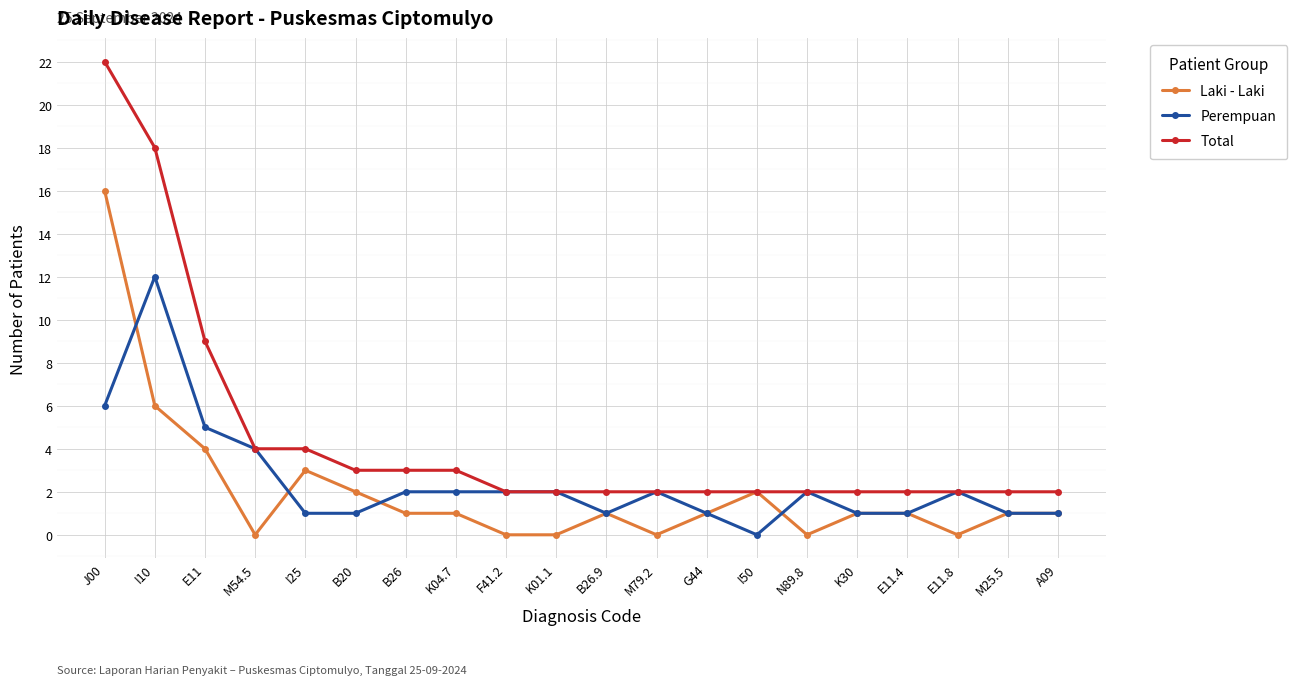

Is the value of Total at F41.2 greater than the value of Laki - Laki at E11.4?

Yes